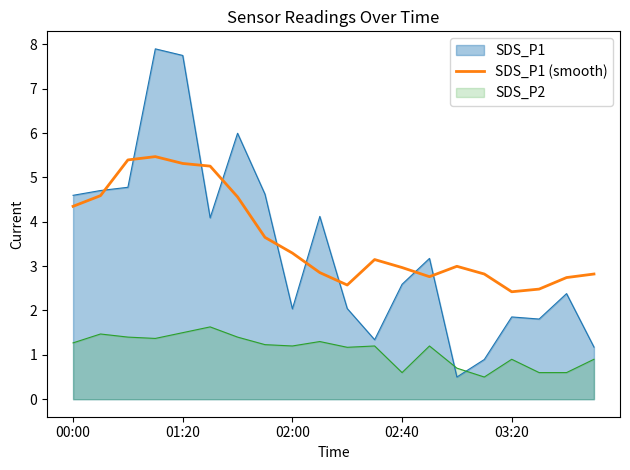

What is the sum of all values?

72.5